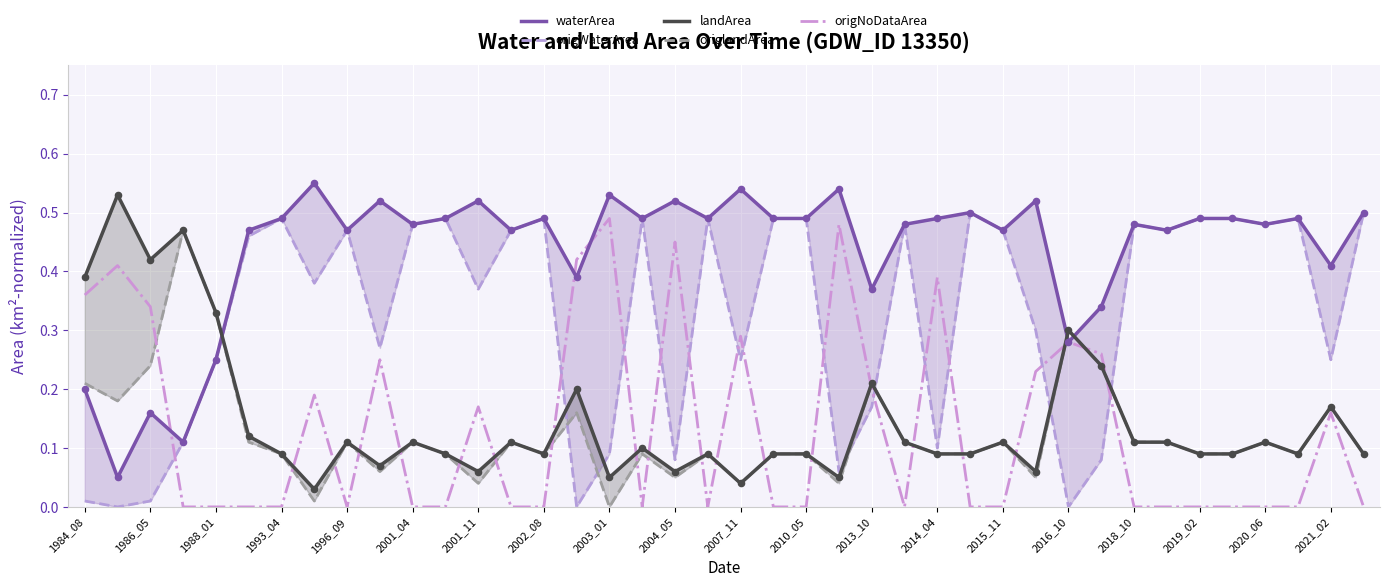

The value of origNoDataArea at 1993_04 is -0.3. True or false?

False